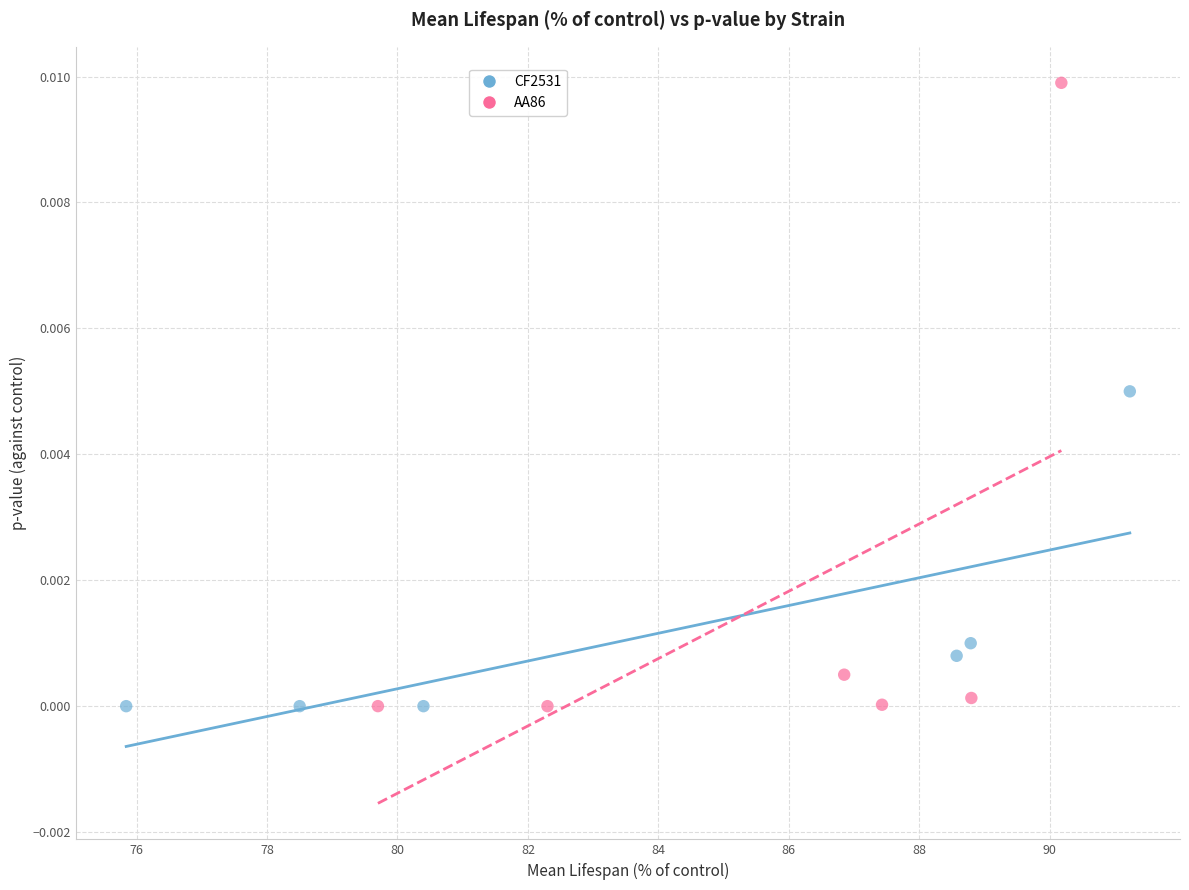

What are all the series names shown in the legend?

CF2531, AA86